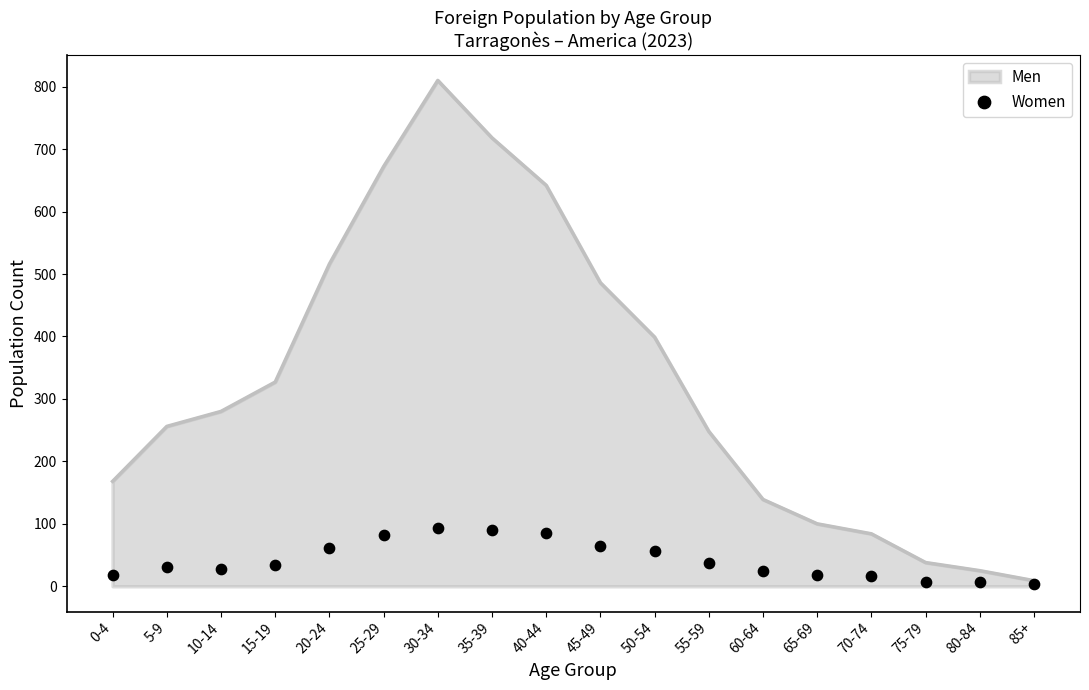

What is the change in value from 10-14 to 65-69?

-9.2